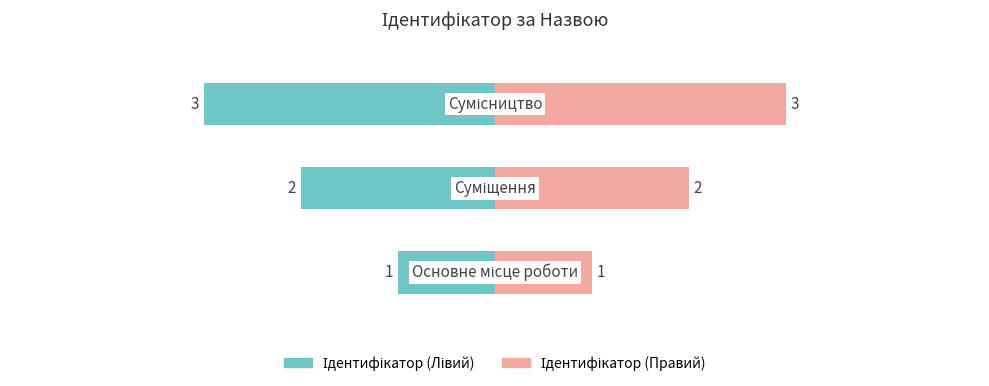

What value does the data have at Сумісництво?

3